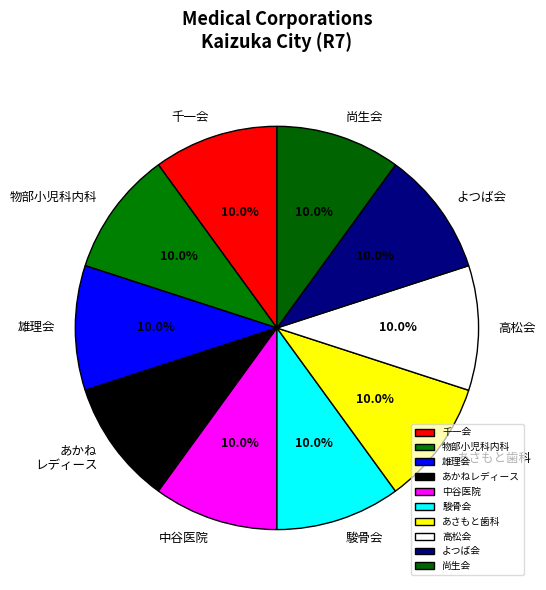

Count the number of slices in the pie.

10